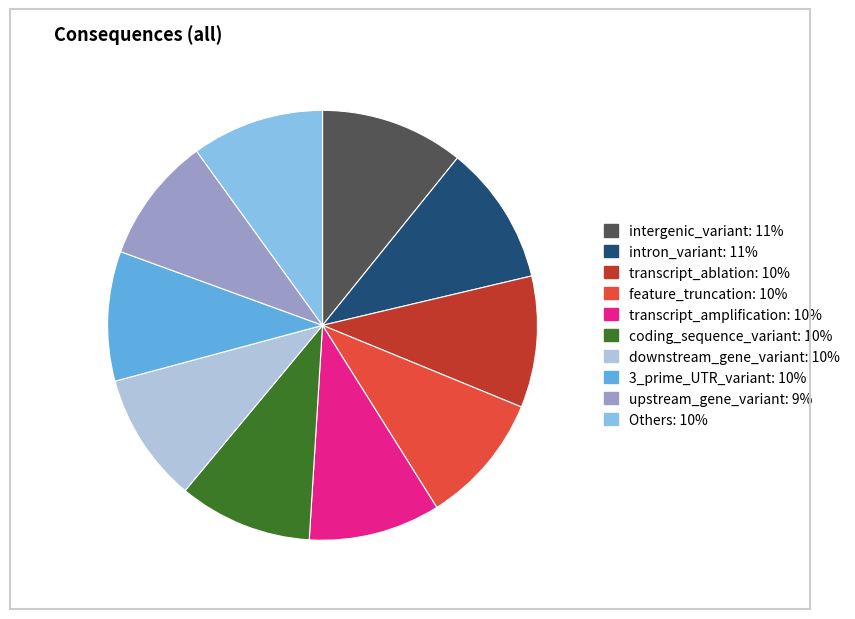

Is there a majority slice in this chart?

No